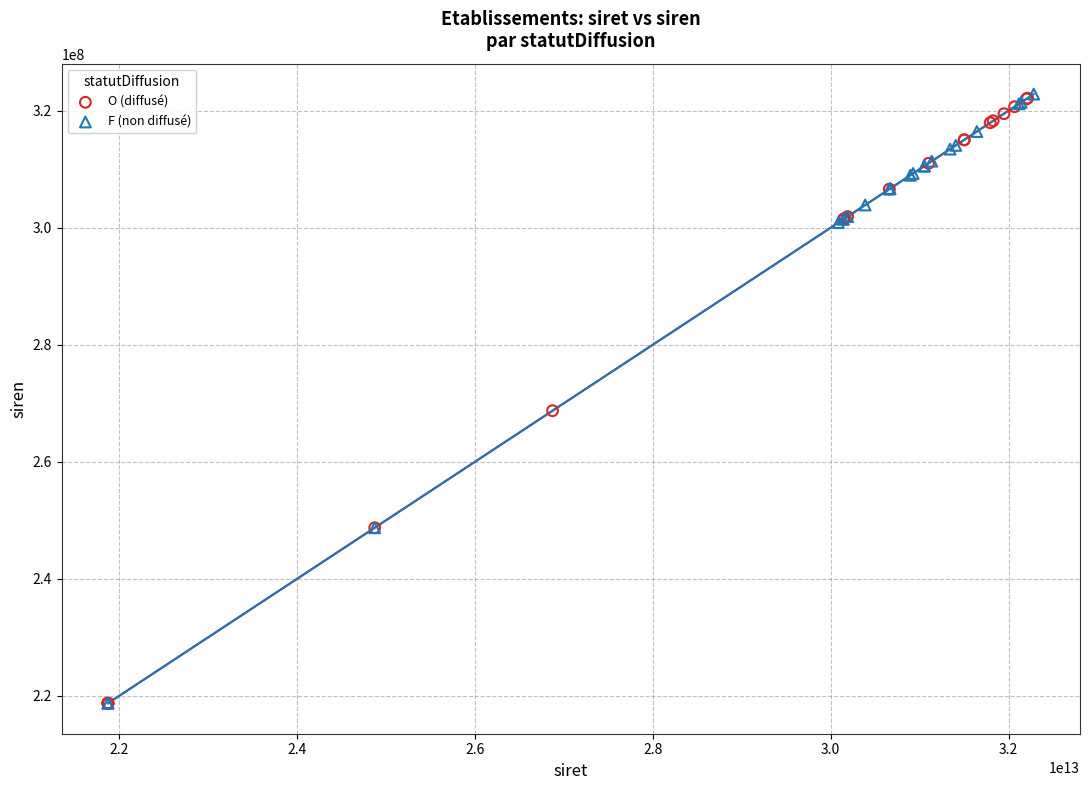

What are all the series names shown in the legend?

O (diffusé), F (non diffusé)